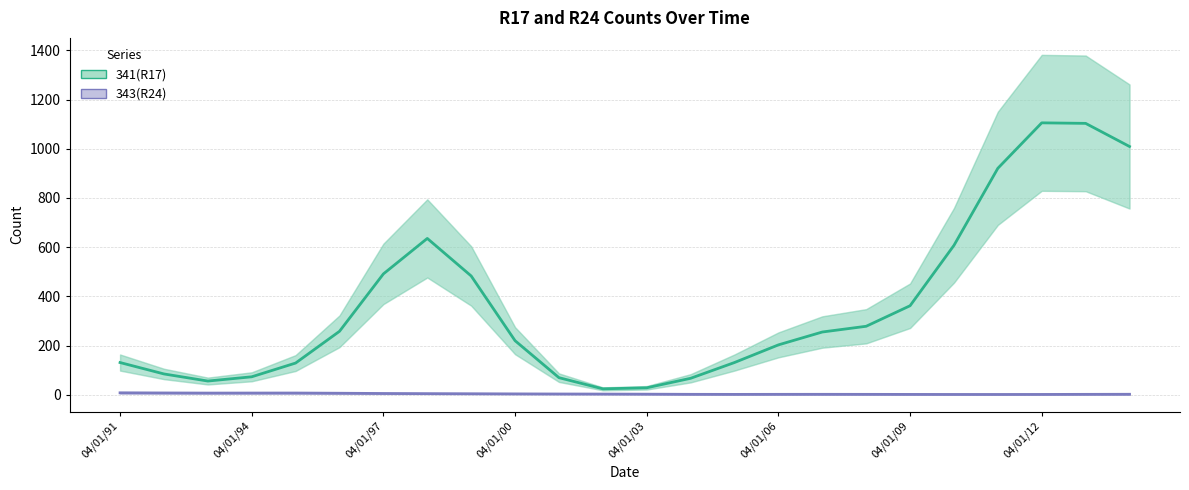

How many lines are shown in the chart?

2